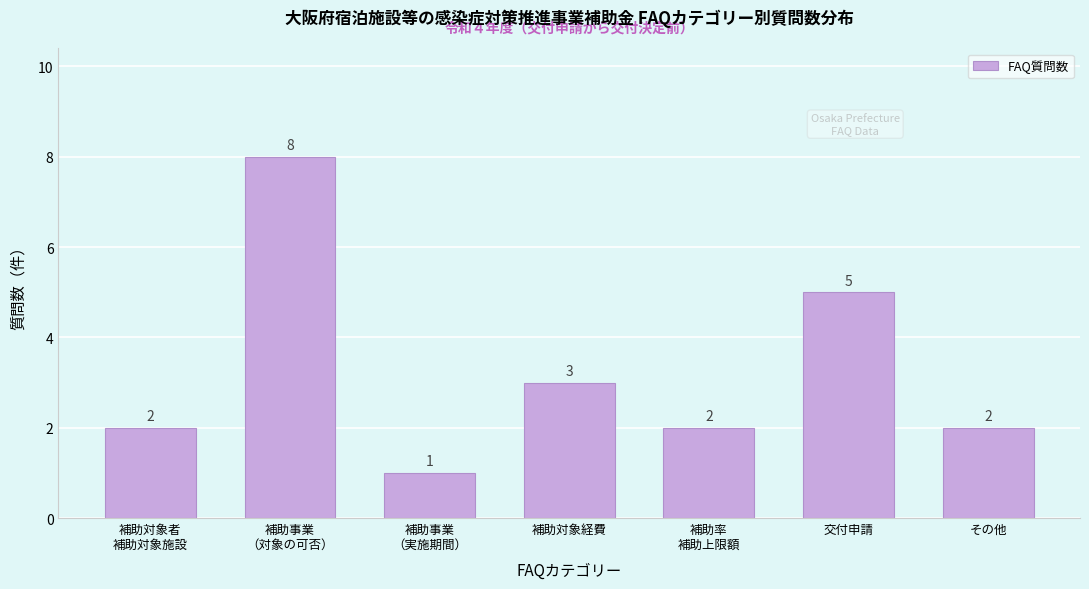

Reading left to right, list all the values displayed in this chart.

2	8	1	3	2	5	2